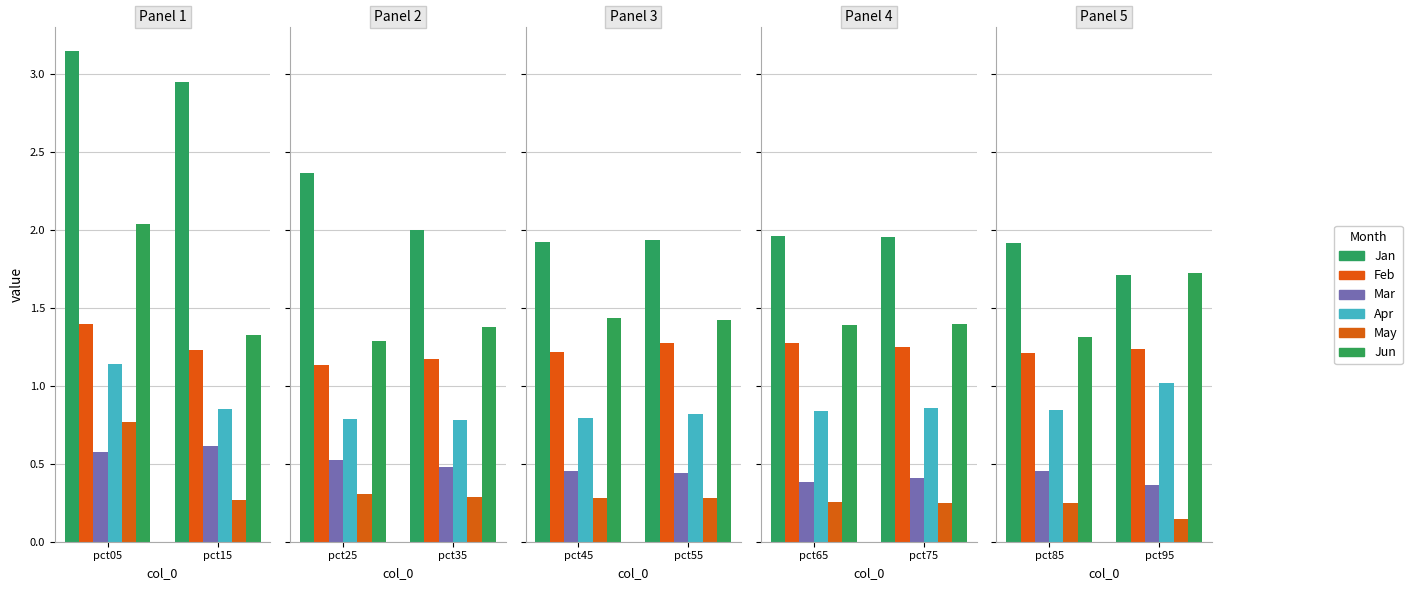

What is the lowest value of the Jun series?

1.3